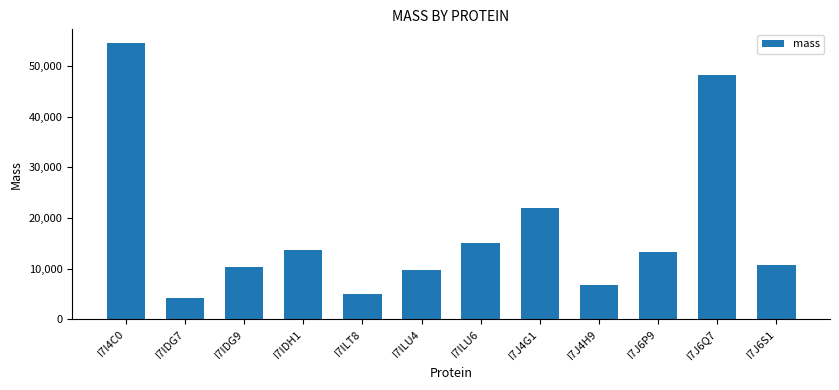

What is the difference between the maximum and minimum values?

50227.3